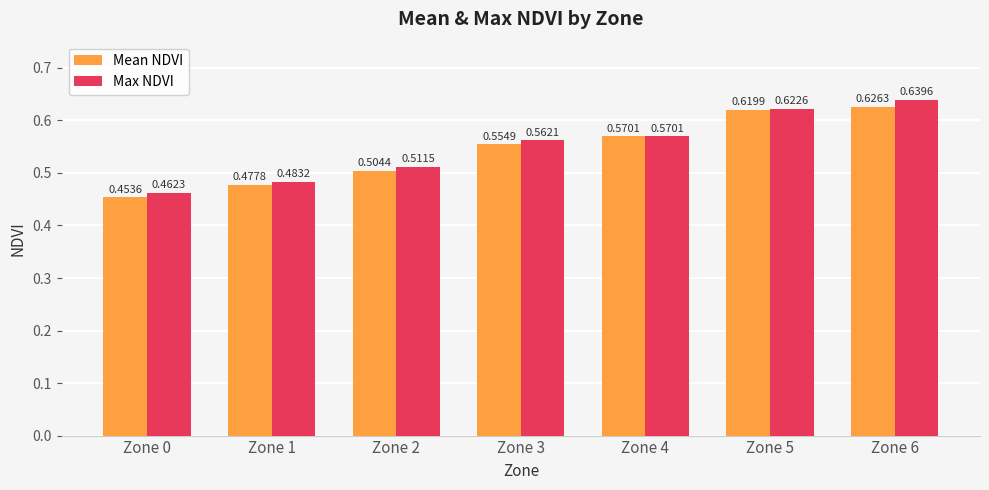

What is the total value across all series at Zone 3?

1.1